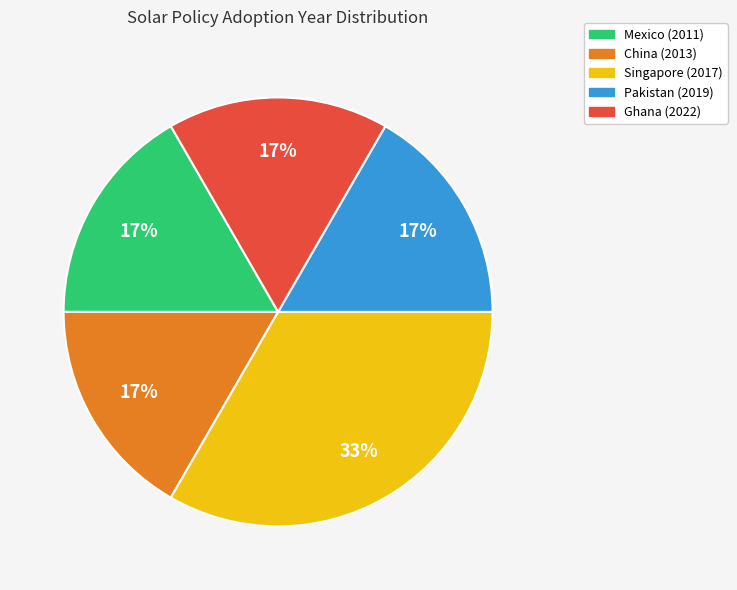

To the nearest percent, what percentage of the pie is Mexico (2011)?

17%